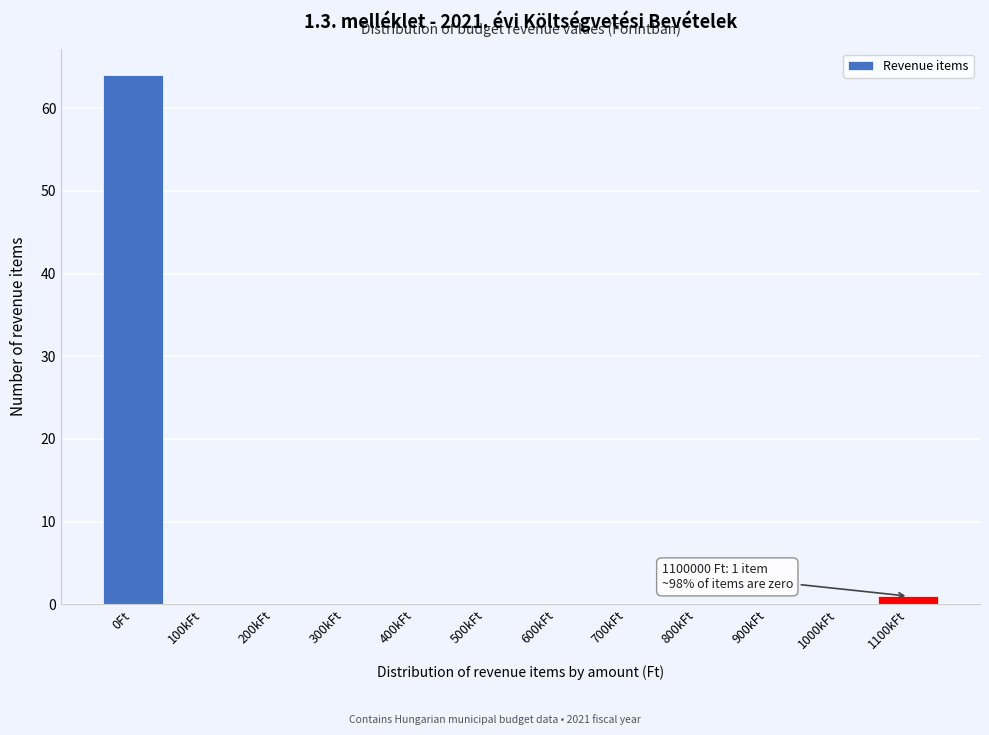

Reading left to right, extract all data points from this chart.

0Ft=64	100kFt=0	200kFt=0	300kFt=0	400kFt=0	500kFt=0	600kFt=0	700kFt=0	800kFt=0	900kFt=0	1000kFt=0	1100kFt=1